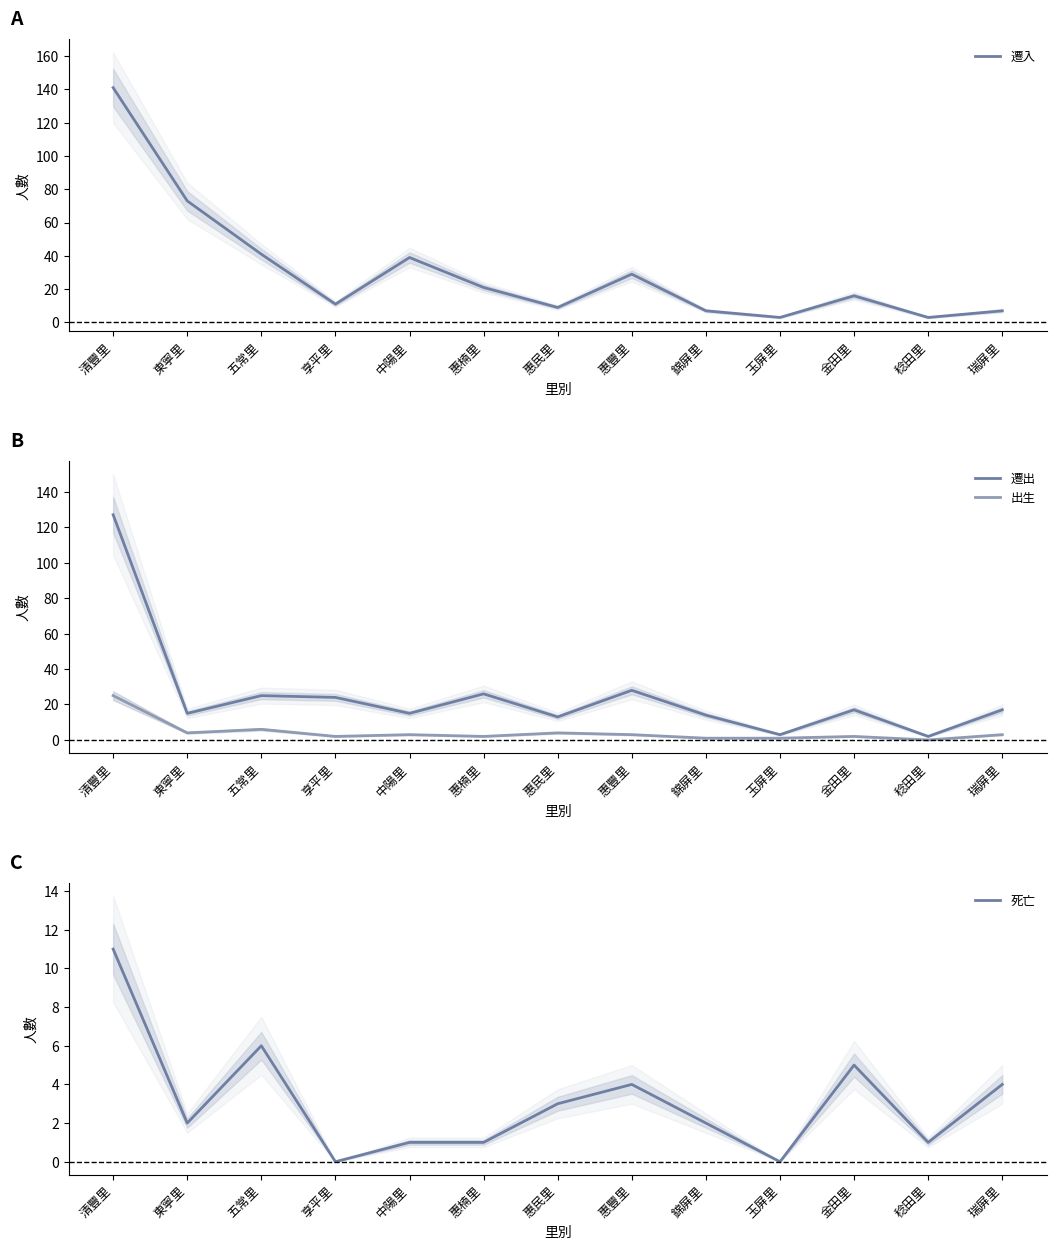

What is the sum of the 遷入 values at 玉屏里 and 東寧里?

76